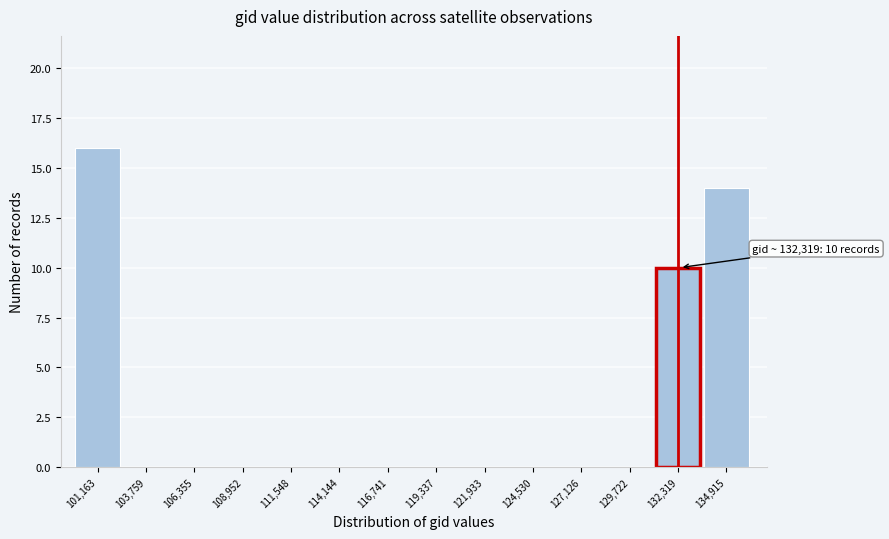

Reading left to right, list all the values displayed in this chart.

101,163=16	103,759=0	106,355=0	108,952=0	111,548=0	114,144=0	116,741=0	119,337=0	121,933=0	124,530=0	127,126=0	129,722=0	132,319=10	134,915=14